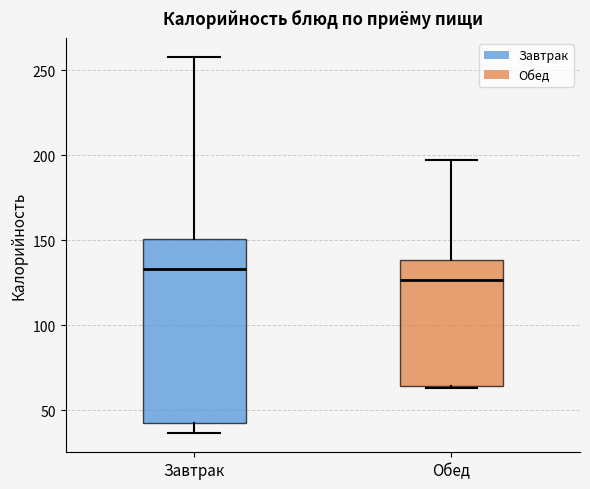

Reading left to right, read every box against the y-axis: the position of its median line, the range the box covers, and the ends of its whiskers. The values are not printed on the chart, so give them approximately, as read against the axis.

Завтрак: median 135, box 45 to 150, whiskers 35 to 260
Обед: median 125, box 65 to 140, whiskers 65 to 195